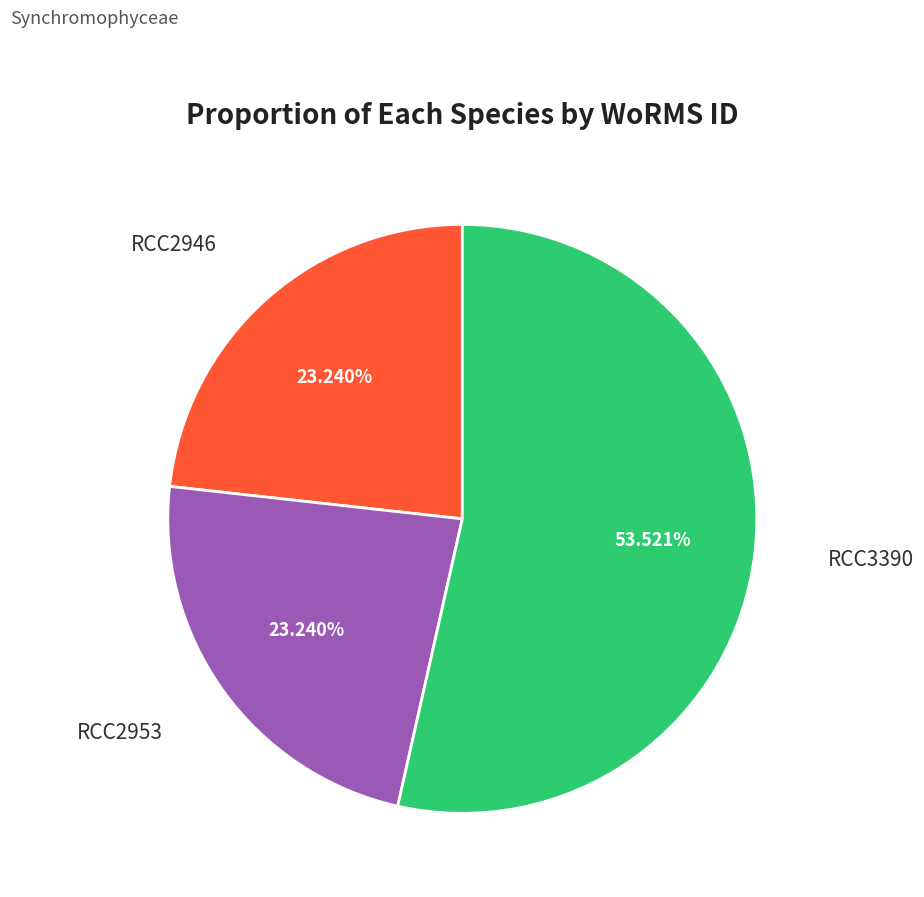

Does any single category account for the majority?

Yes